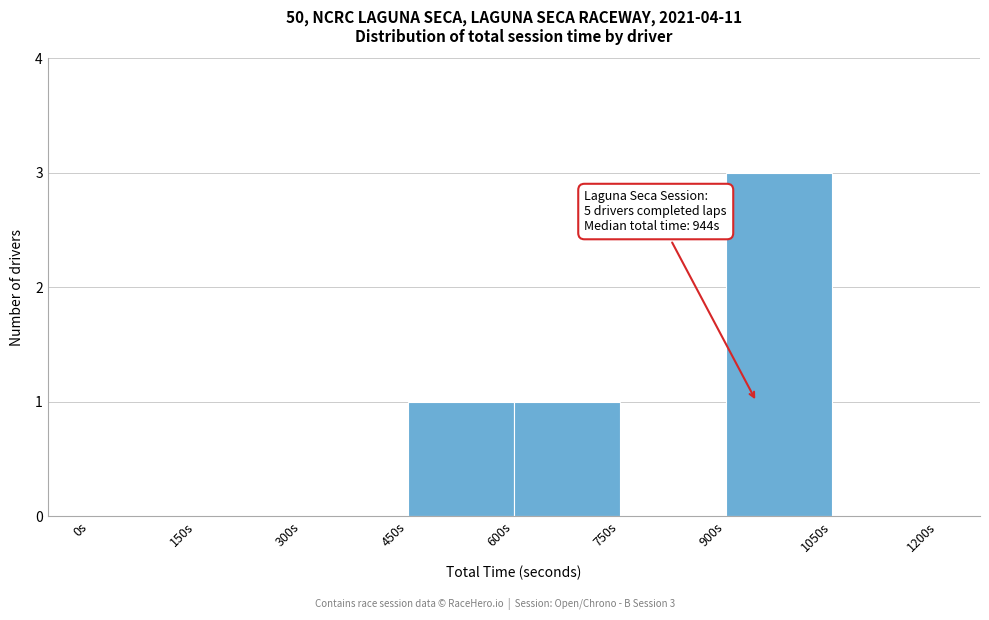

Over which range of the x-axis is the bar tallest?

900 to 1050